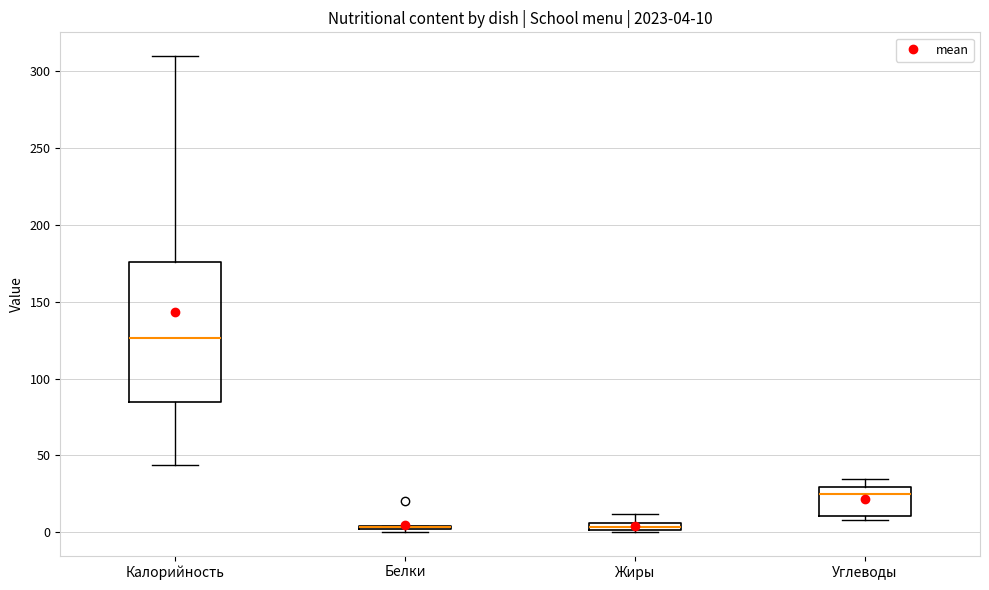

Which box is the tallest, from its lower edge to its upper edge?

Калорийность